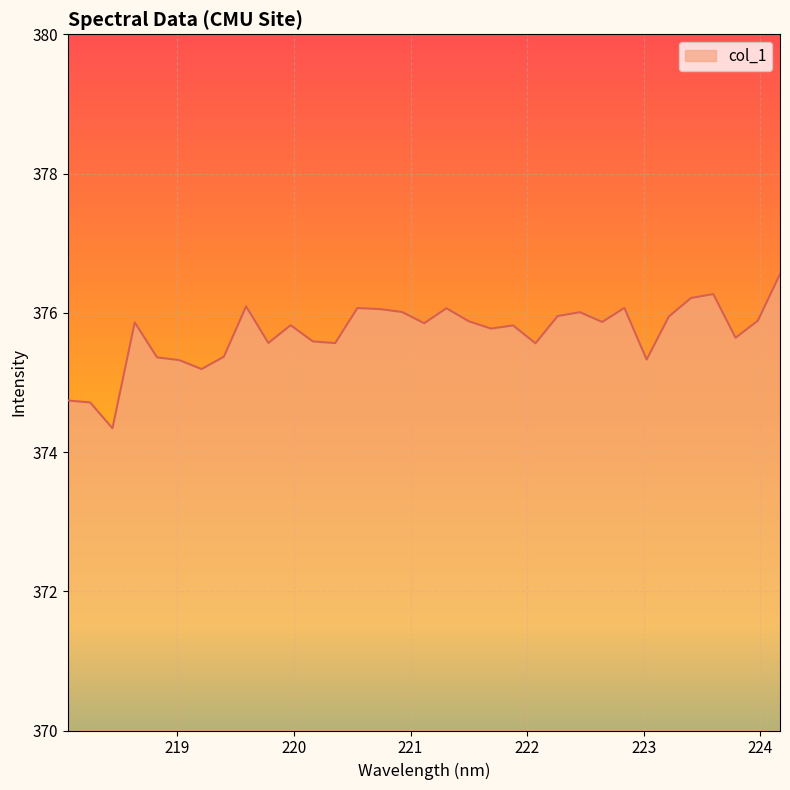

What is the maximum value shown in the chart?

376.6